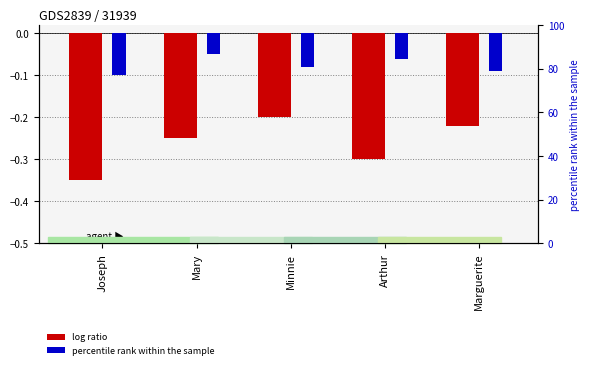

What is the label of the 5th bar from the right?

Joseph